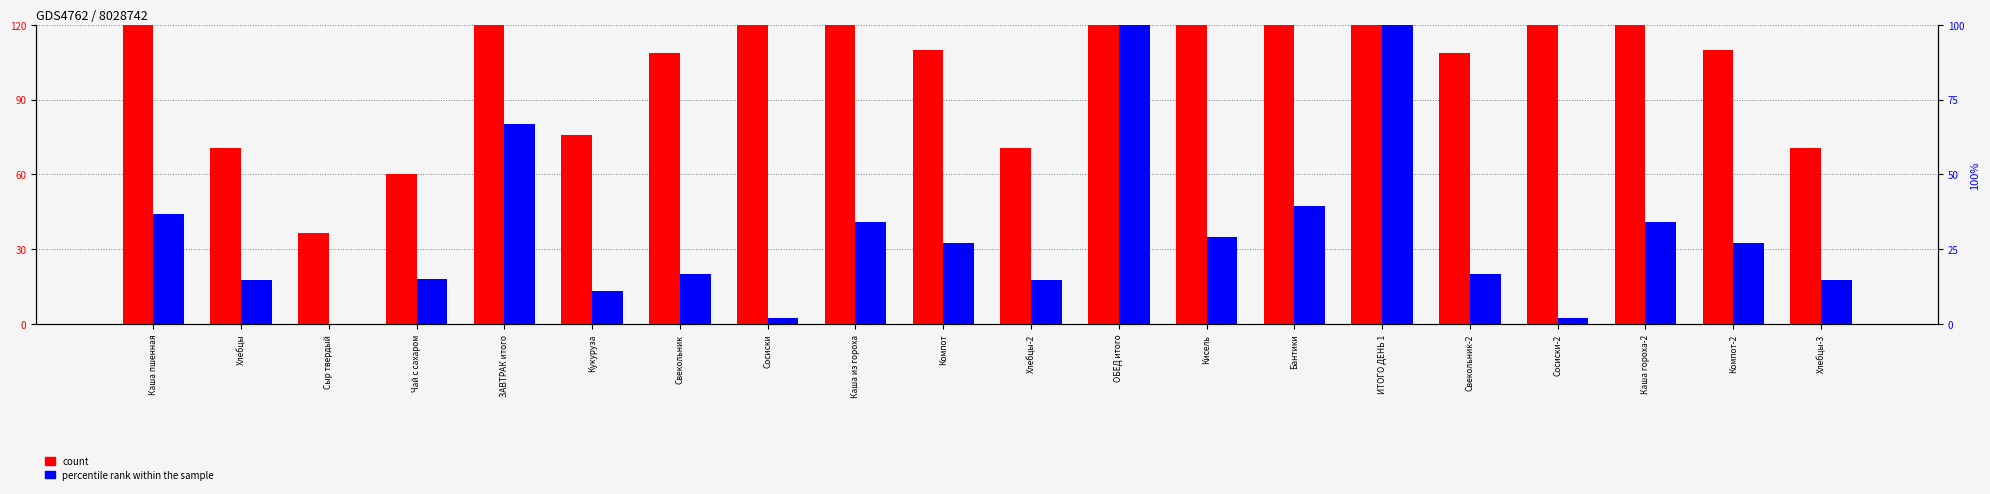

What is the label of the 6th bar from the right?

ИТОГО ДЕНЬ 1